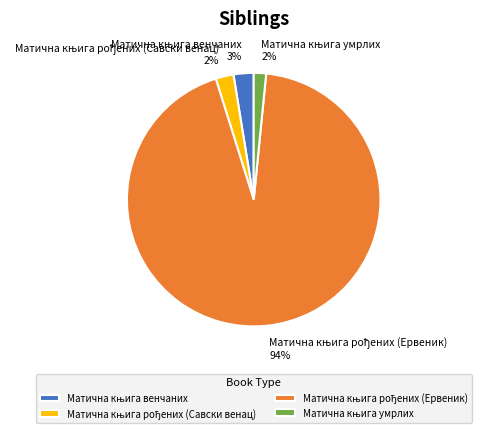

Is there a majority slice in this chart?

Yes